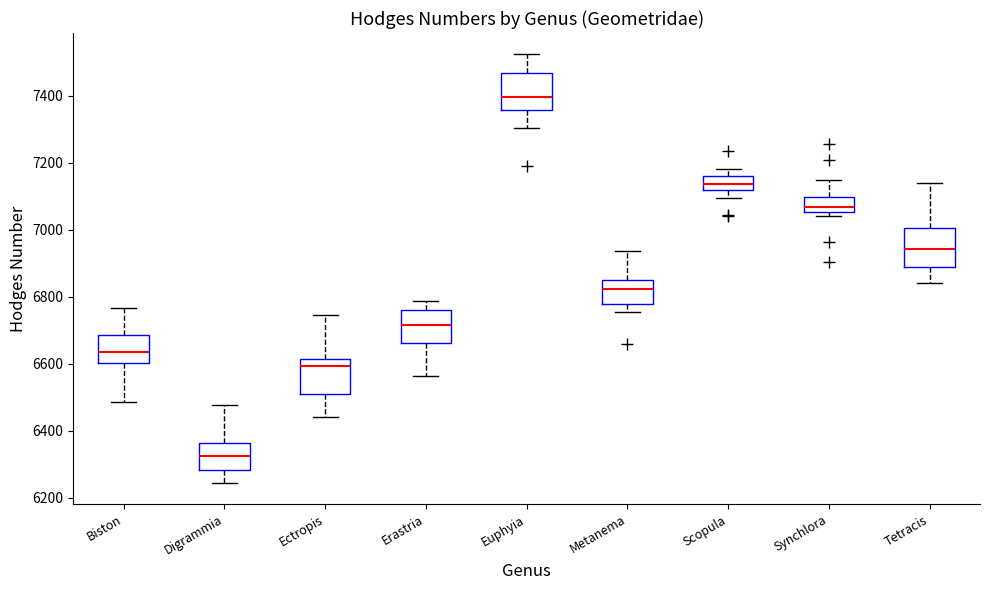

Which box has the highest median line?

Euphyia